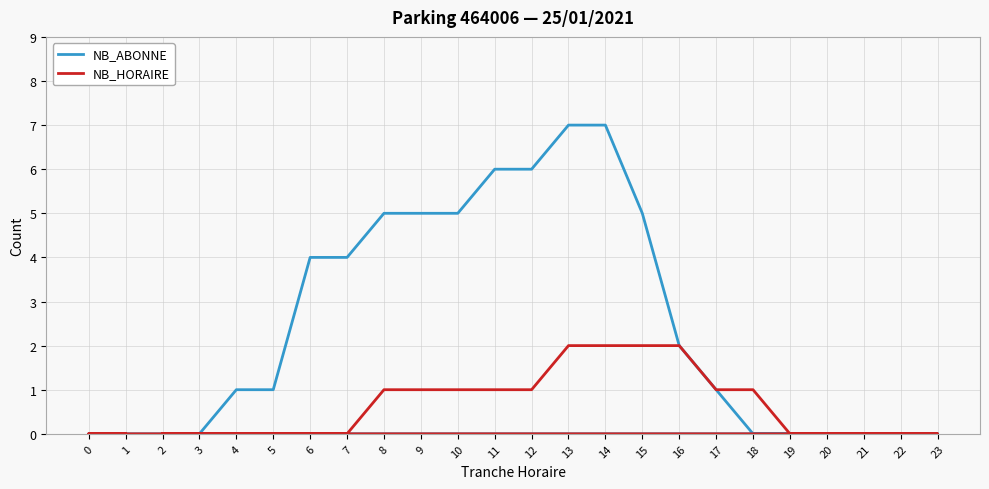

What is the difference between the second highest and minimum values in the NB_HORAIRE series?

2